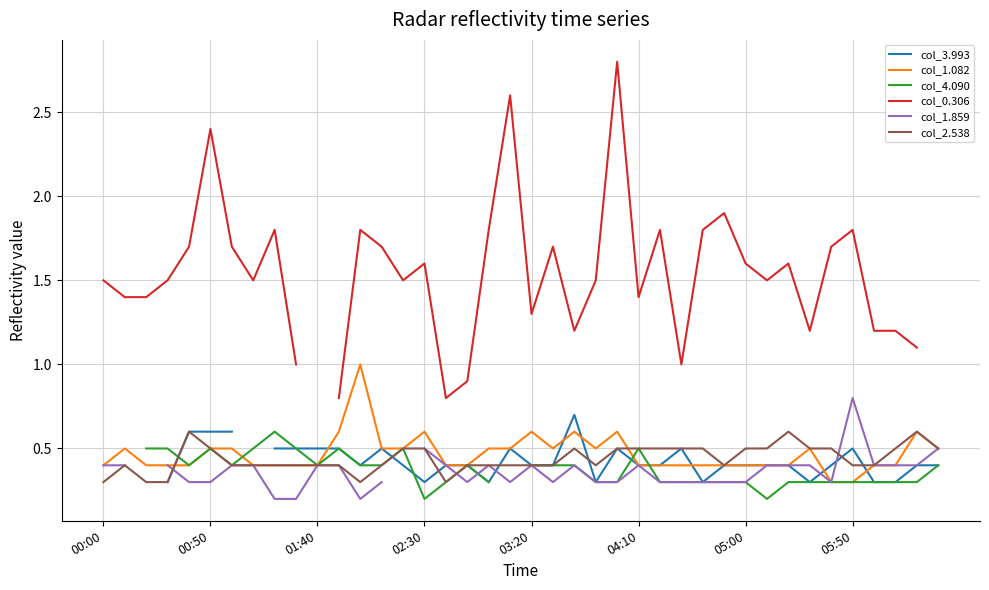

What is the minimum value for col_2.538?

0.3